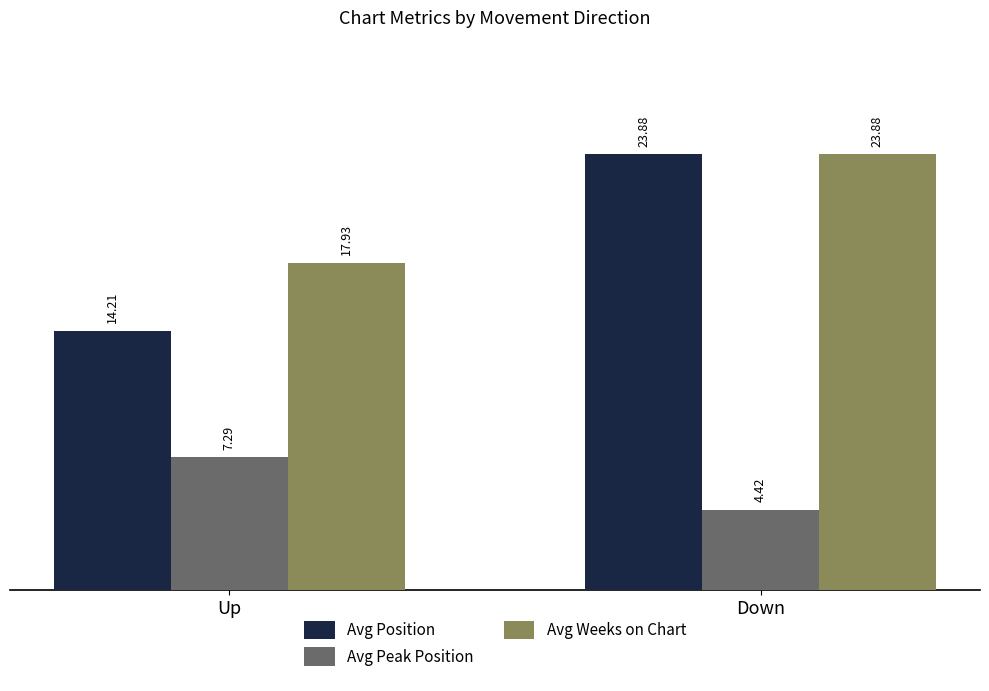

At which category is the sum across all series the highest?

Down